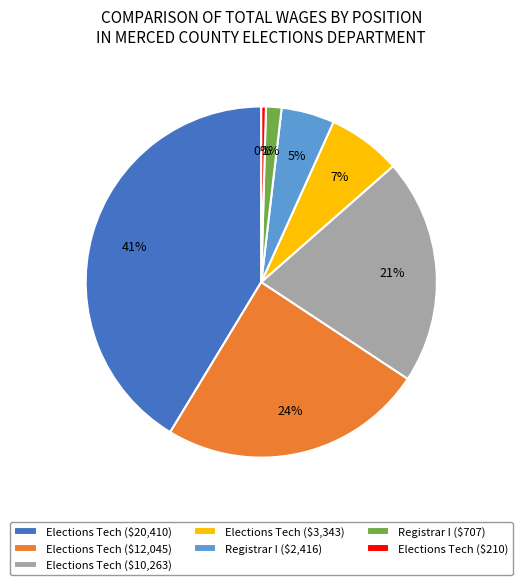

How many segments does this pie chart have?

7